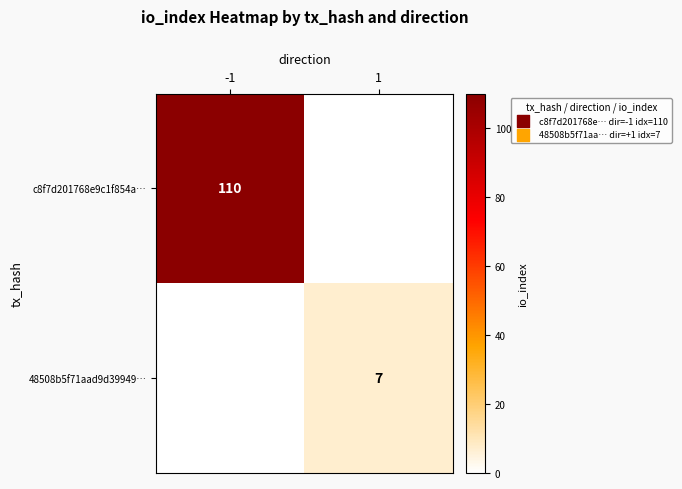

True or false: 48508b5f71aad9d39949… has a value of 2 at 1.

False